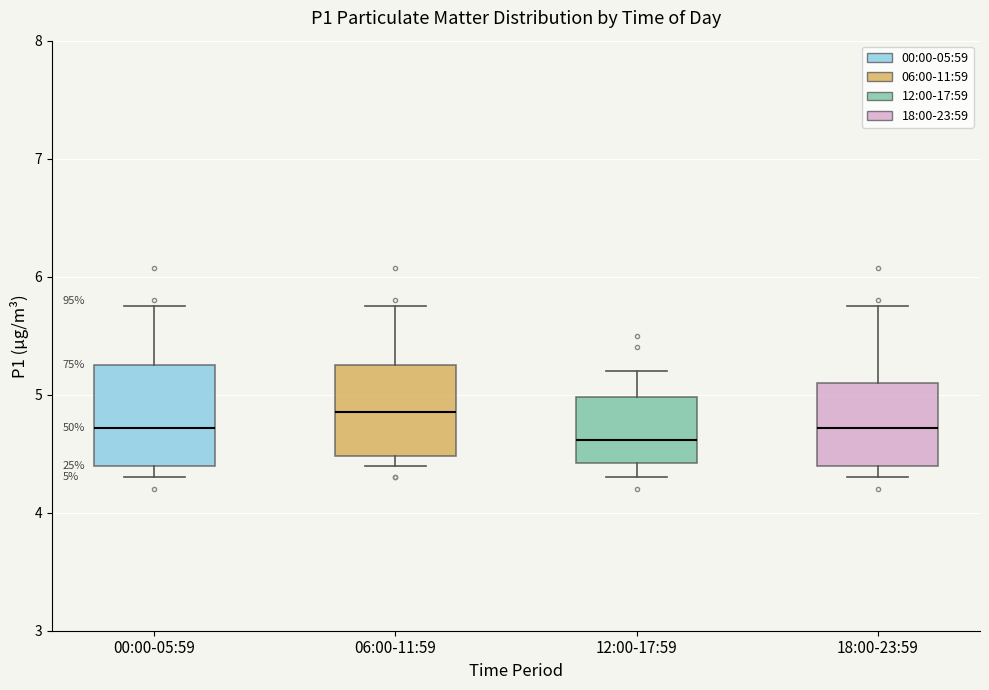

Which box has the highest median line?

06:00-11:59